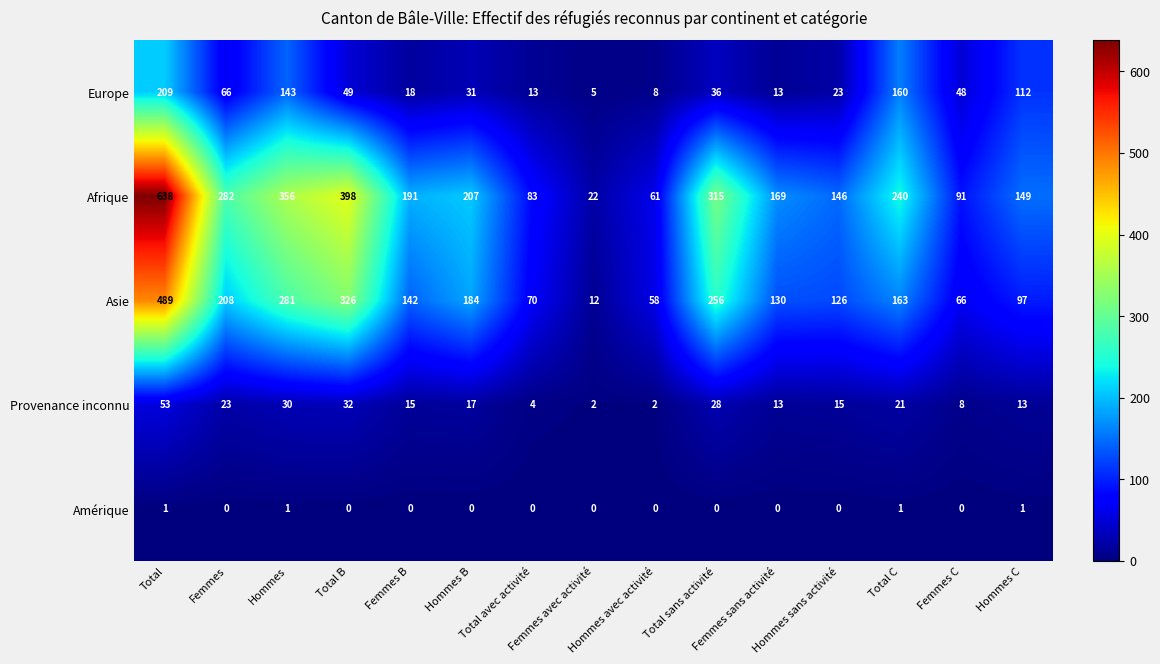

What is the average value of the Afrique series?

223